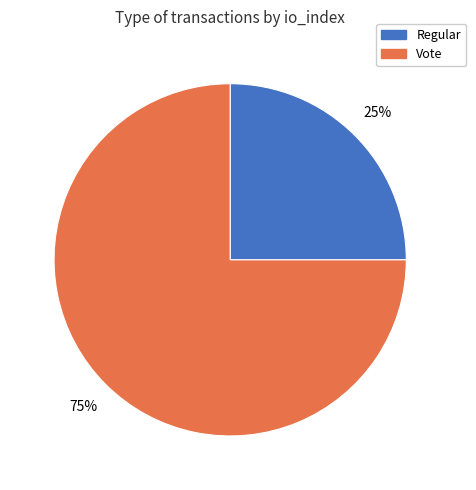

True or false: Vote accounts for 75% of the total.

True